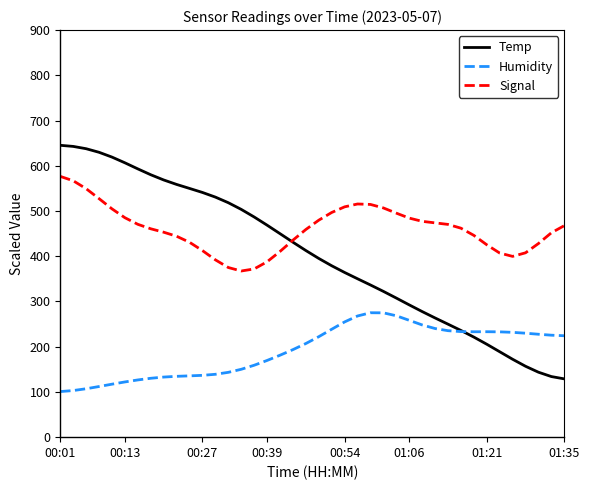

Which series has the widest spread of values?

Temp